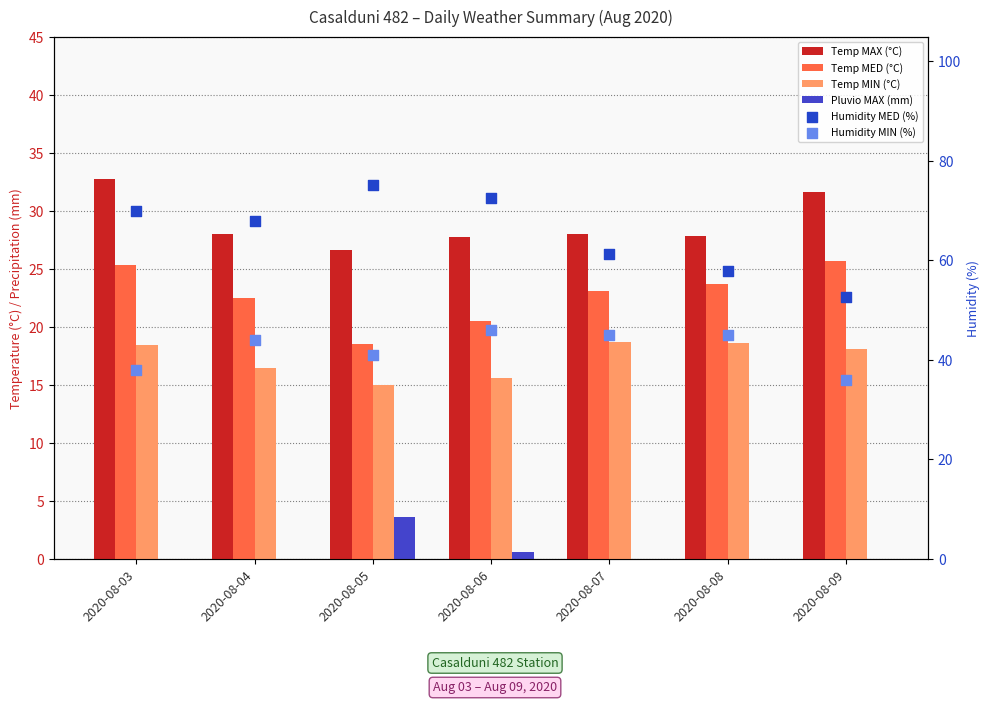

Which series has the largest Y range (max minus min)?

Humidity MED (%)